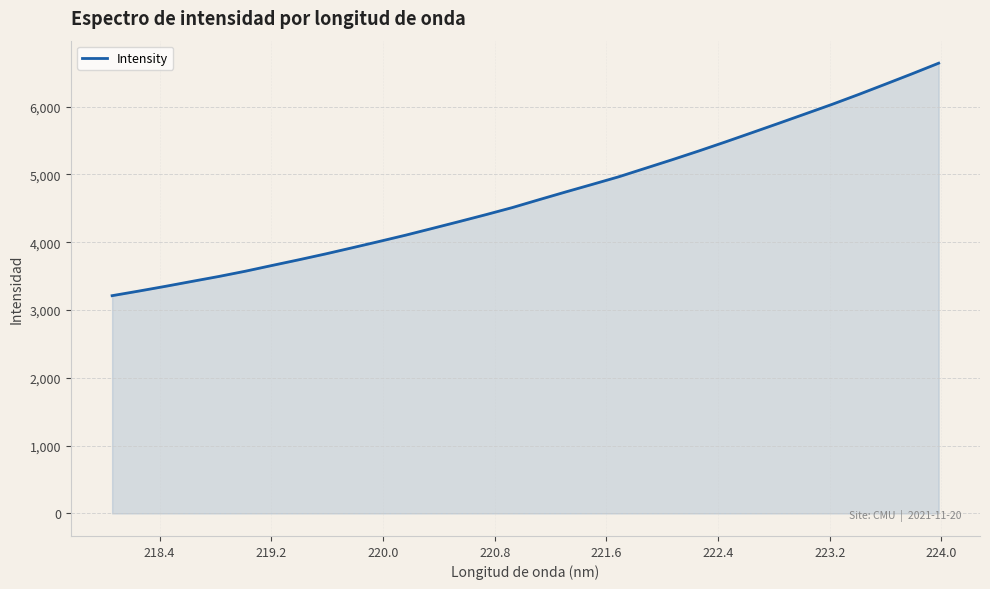

What is the difference between the maximum and minimum values?

3428.1